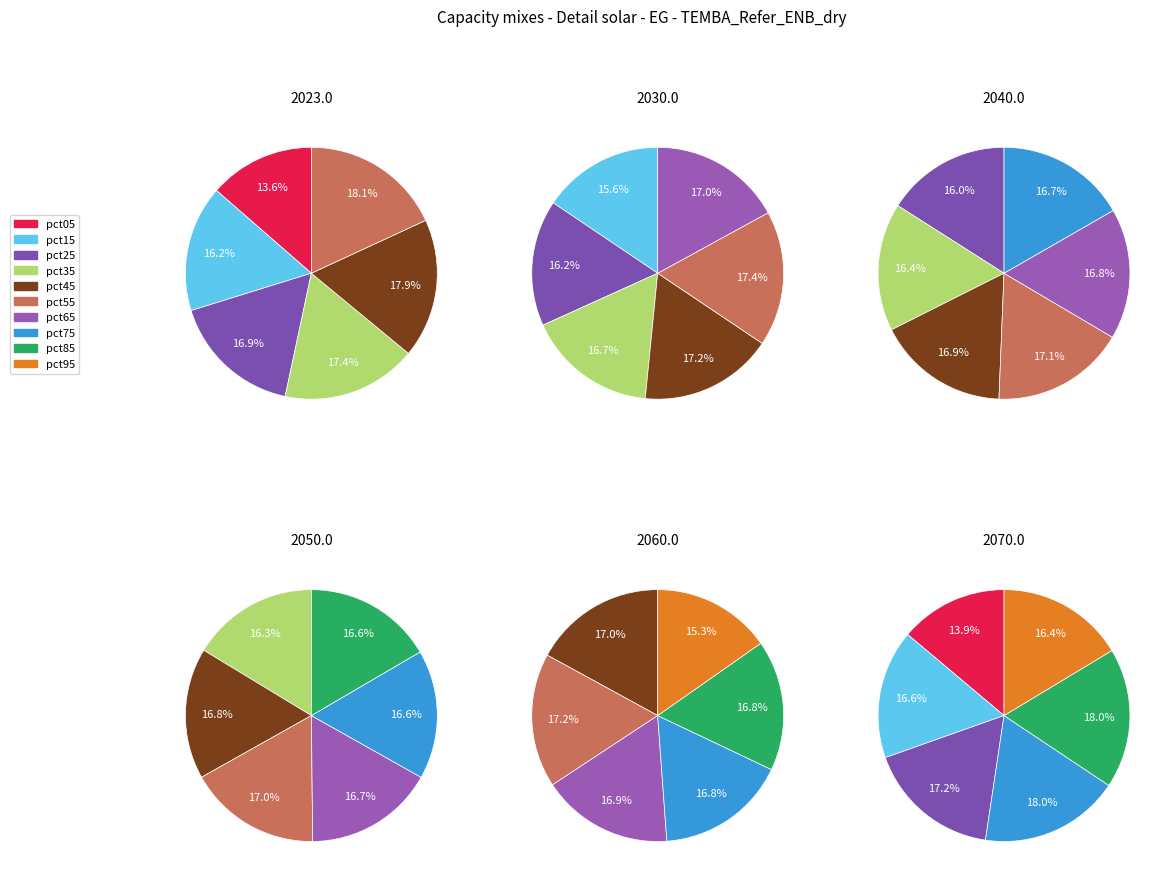

What is the smallest slice in the pie chart?

pct05